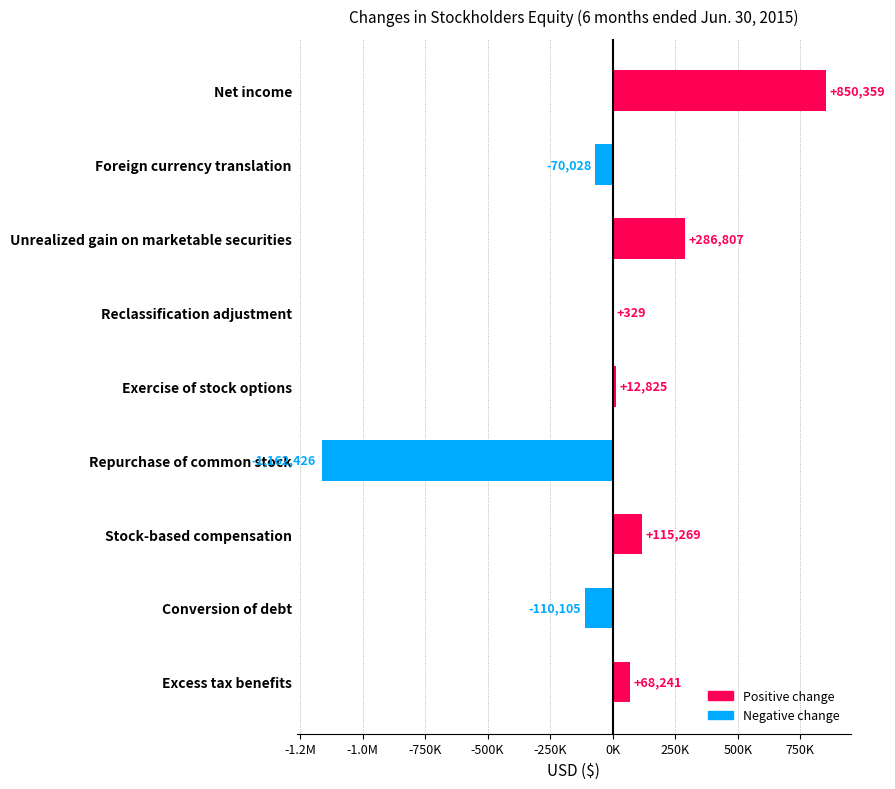

How many values exceed 12825?

4